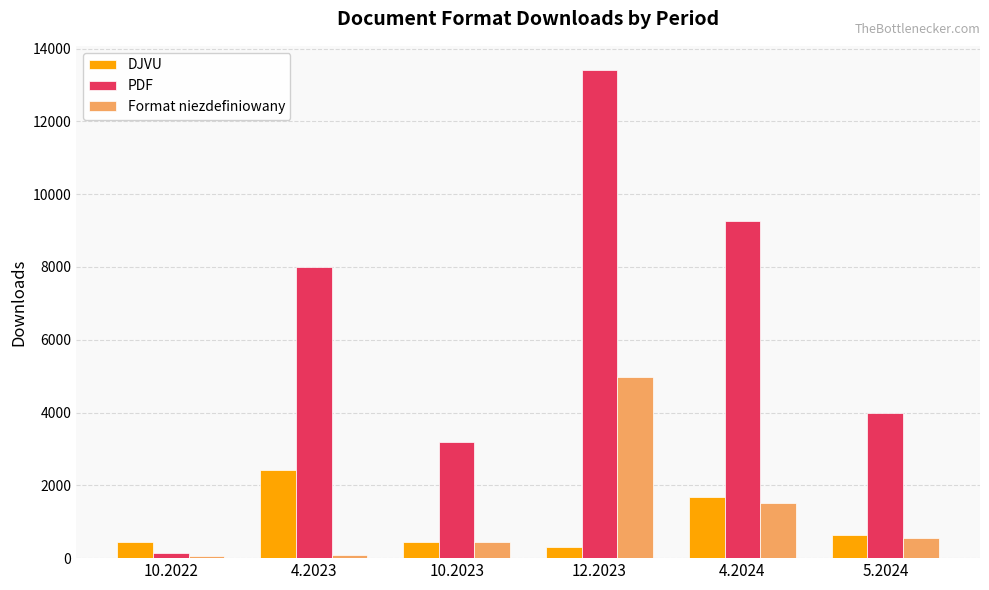

Is the value of Format niezdefiniowany at 4.2023 greater than the value of DJVU at 10.2022?

No